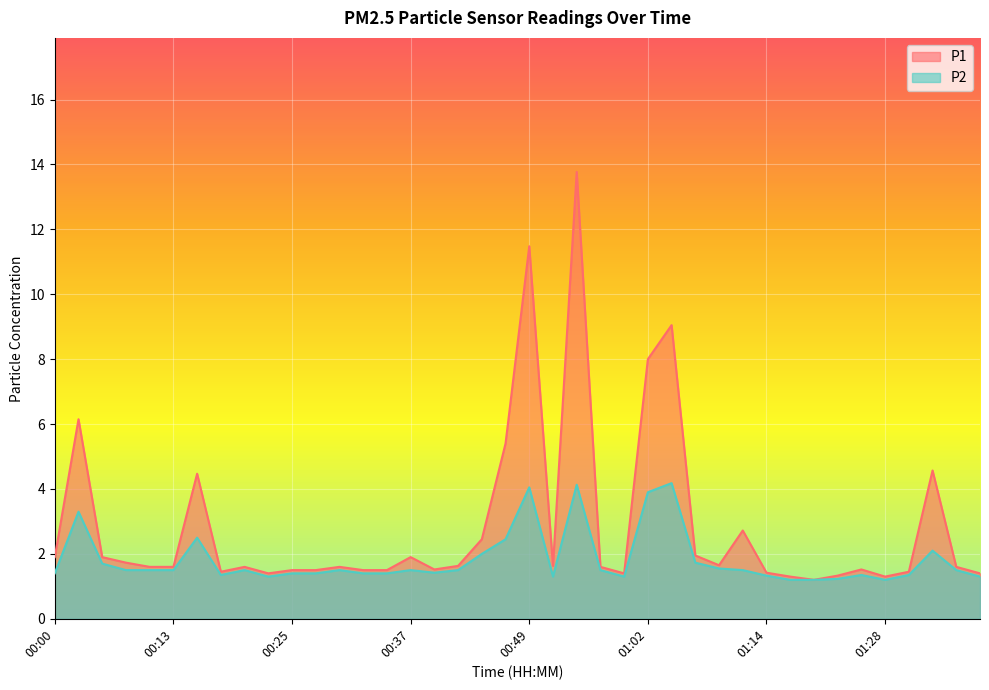

True or false: P2 has a value of 1.4 at 01:26.

True